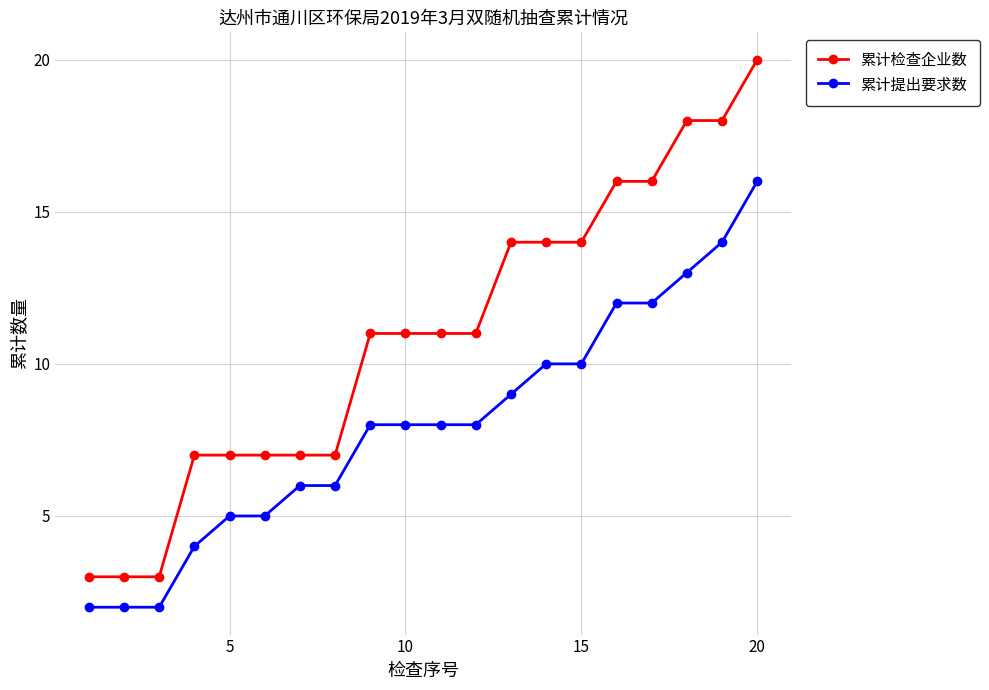

How many series are shown in this chart?

2